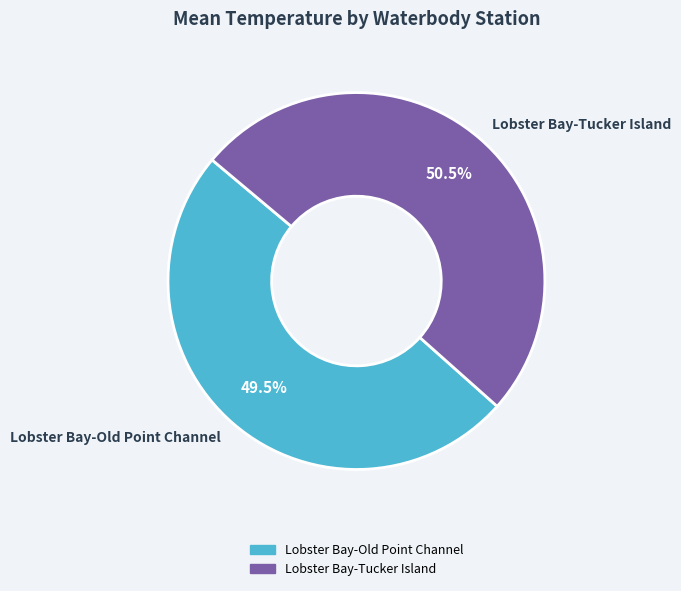

What is the ratio of the value at Lobster Bay-Old Point Channel to the value at Lobster Bay-Tucker Island?

1.0